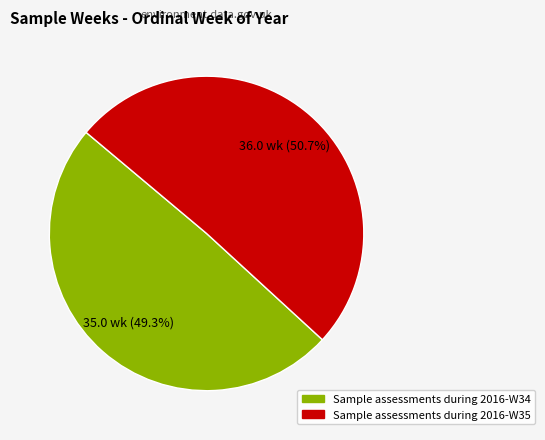

Does any single category account for the majority?

Yes